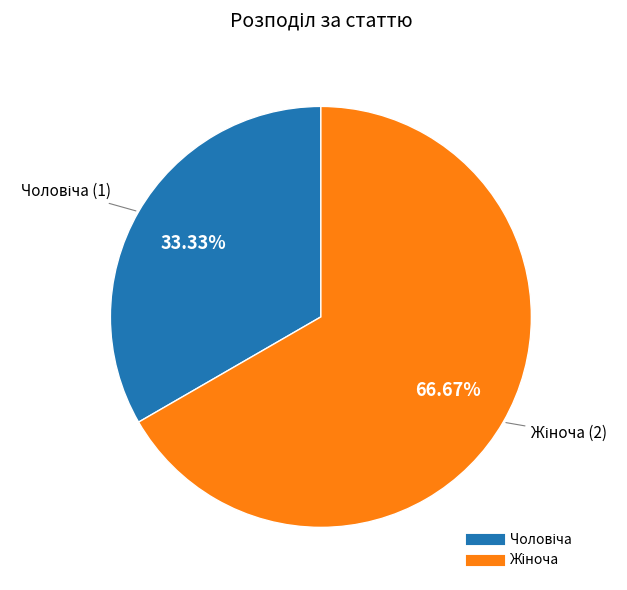

Is there a majority slice in this chart?

Yes